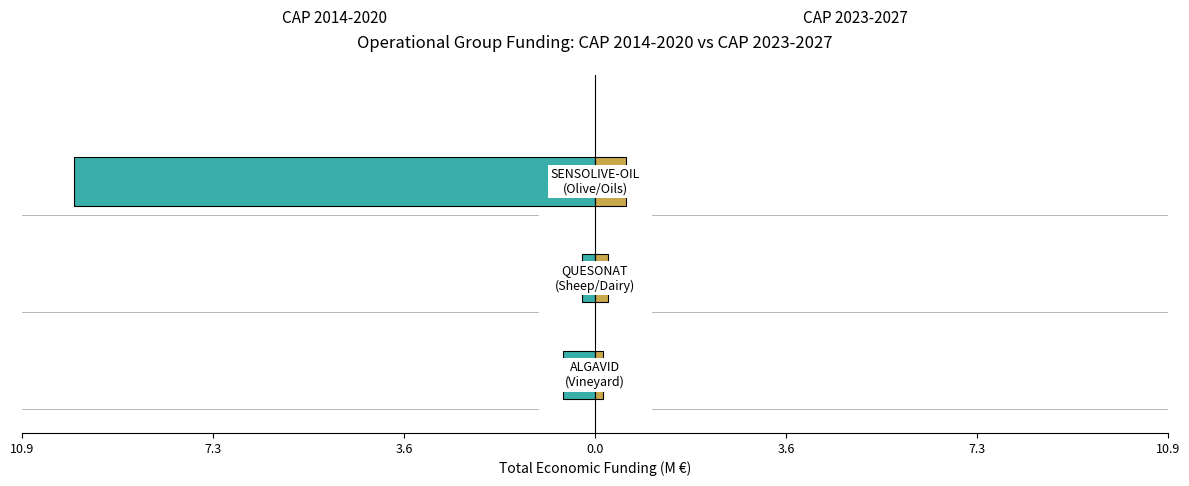

What are all the series names shown in the legend?

CAP 2014-2020, CAP 2023-2027